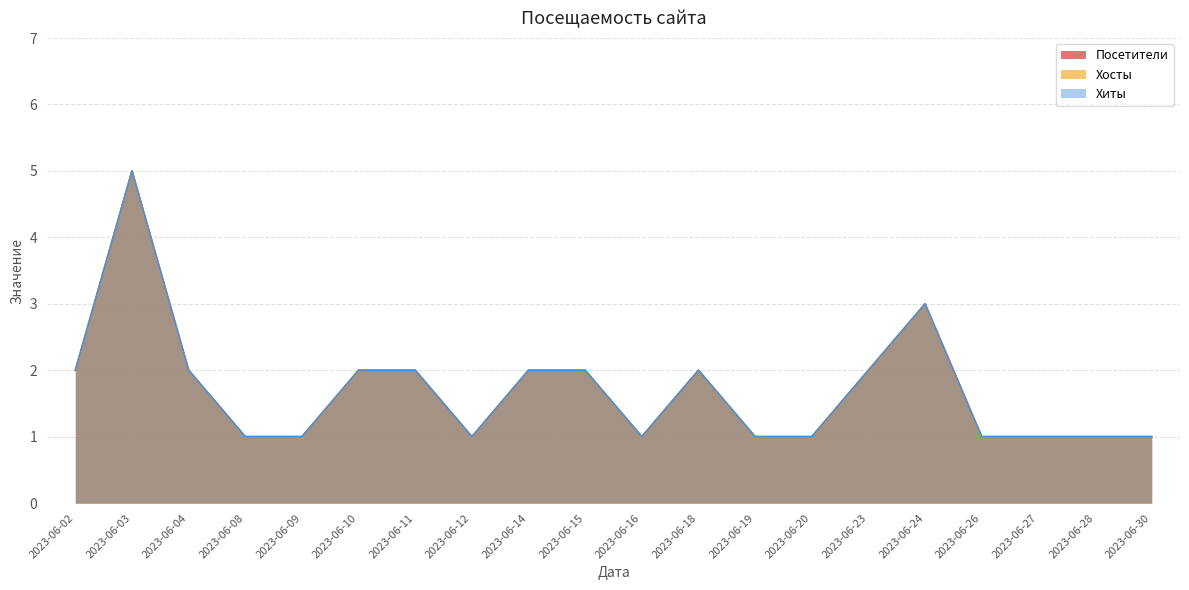

What is the total value across all series at 2023-06-12?

3